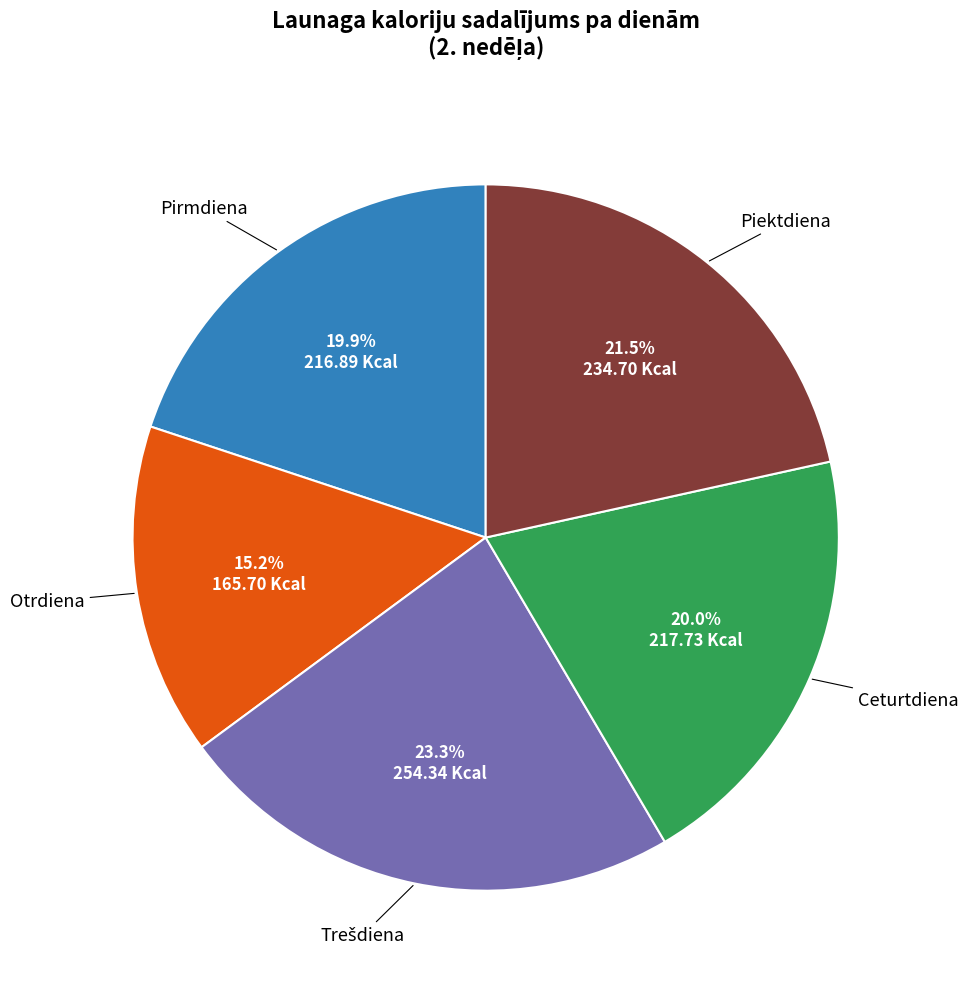

Is there any slice that represents more than half of the pie?

No